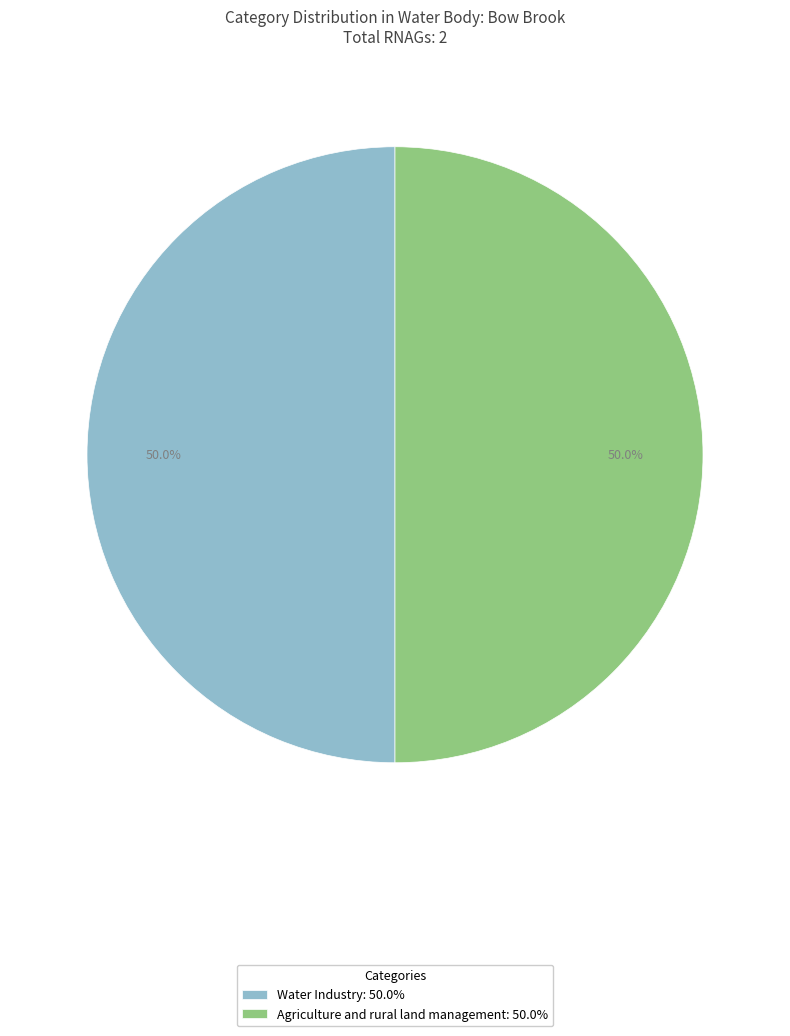

How many segments does this pie chart have?

2